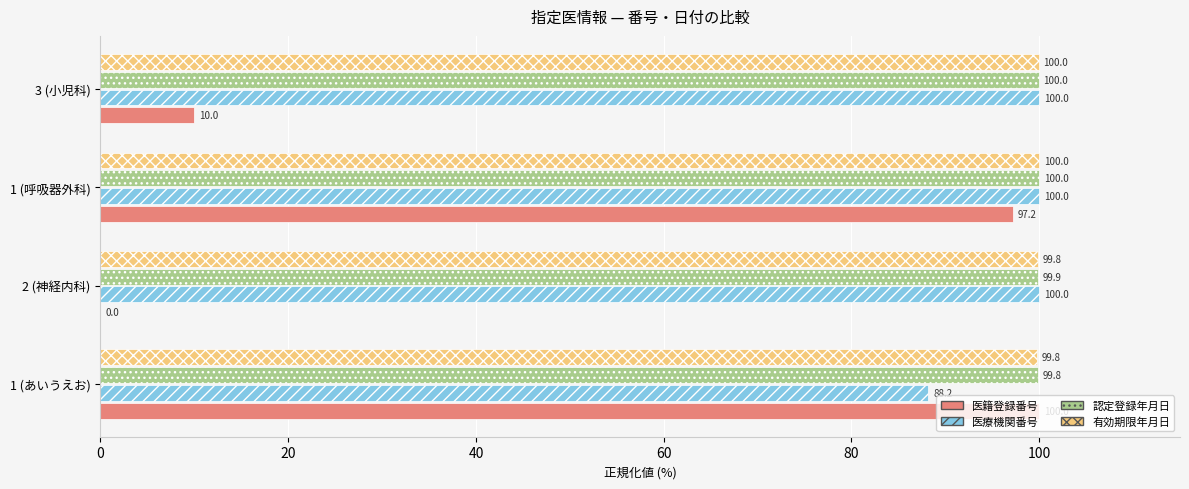

At which category is the sum across all series the highest?

1 (呼吸器外科)